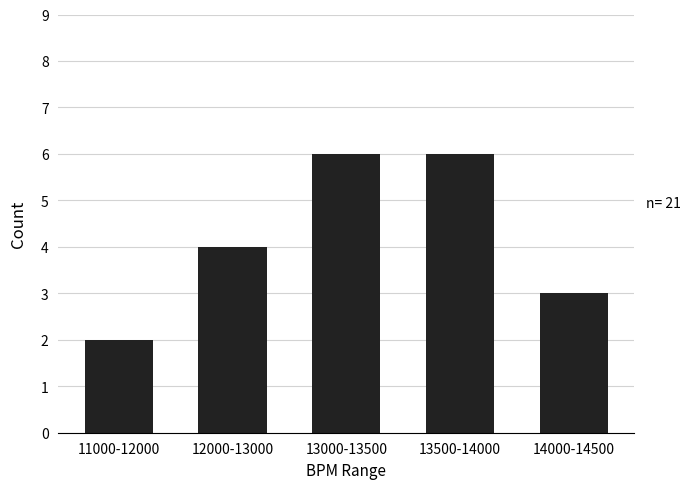

At which category does the chart reach its minimum across all series?

11000-12000